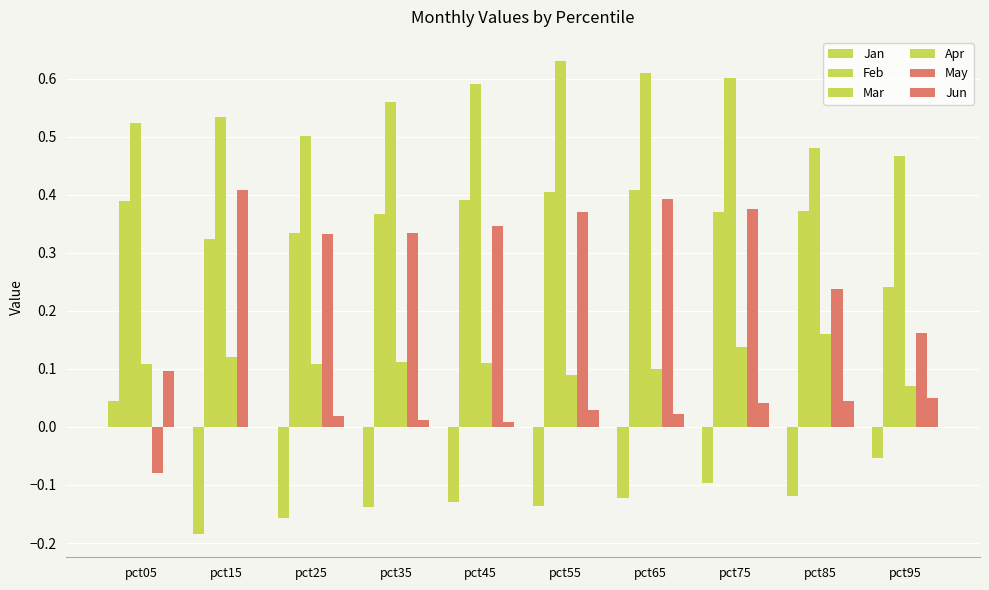

What is the spread (max minus min) of values at pct85?

0.6